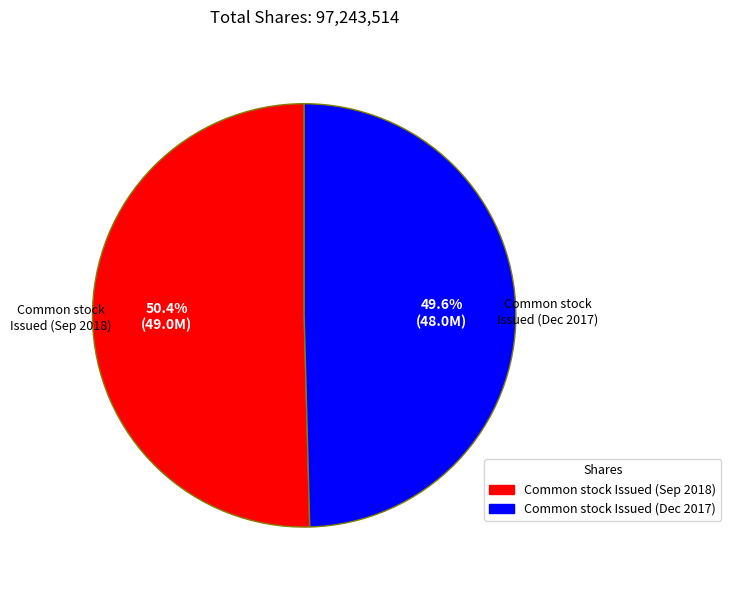

To the nearest percent, what is the average slice percentage?

50%